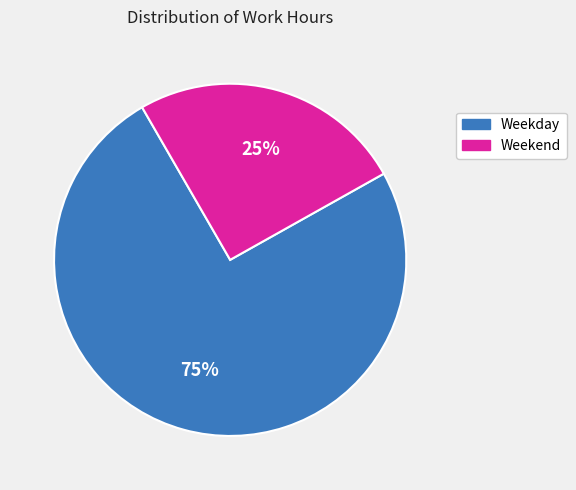

Count the number of slices in the pie.

2